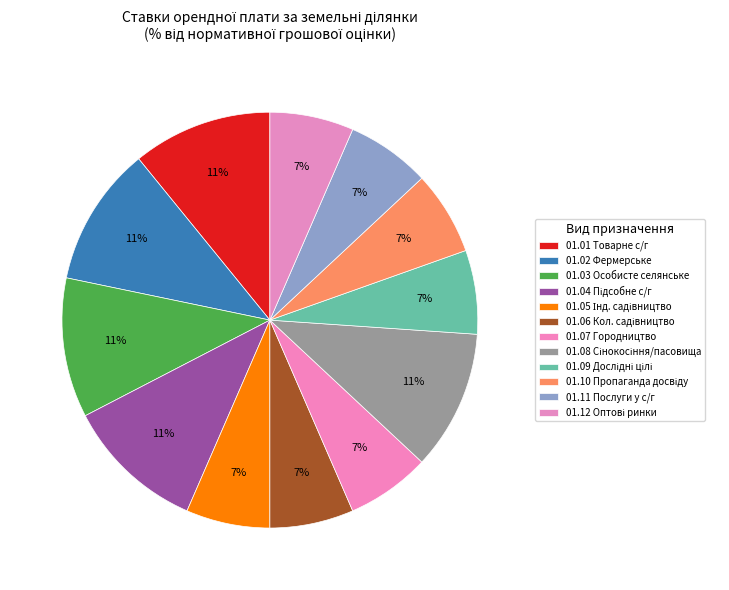

How many slices are in this pie chart?

12